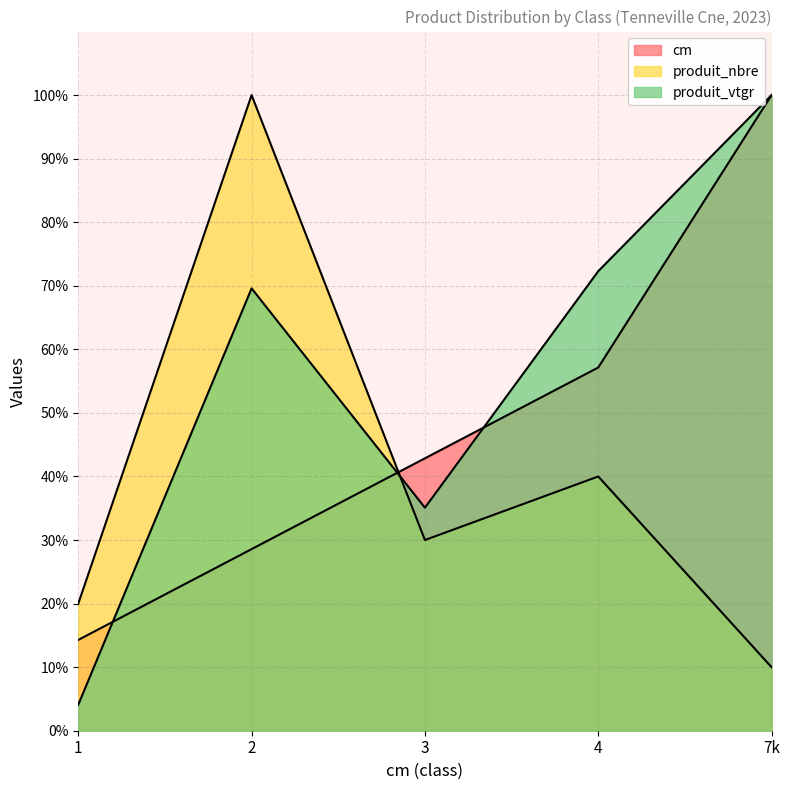

Which has a higher value, 4 or 1?

4